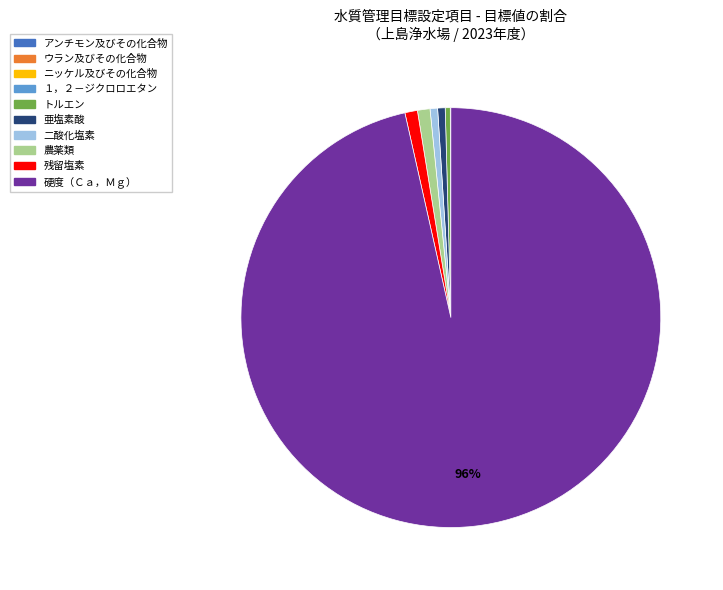

What is the largest slice in the pie chart?

硬度（Ｃａ，Ｍｇ）